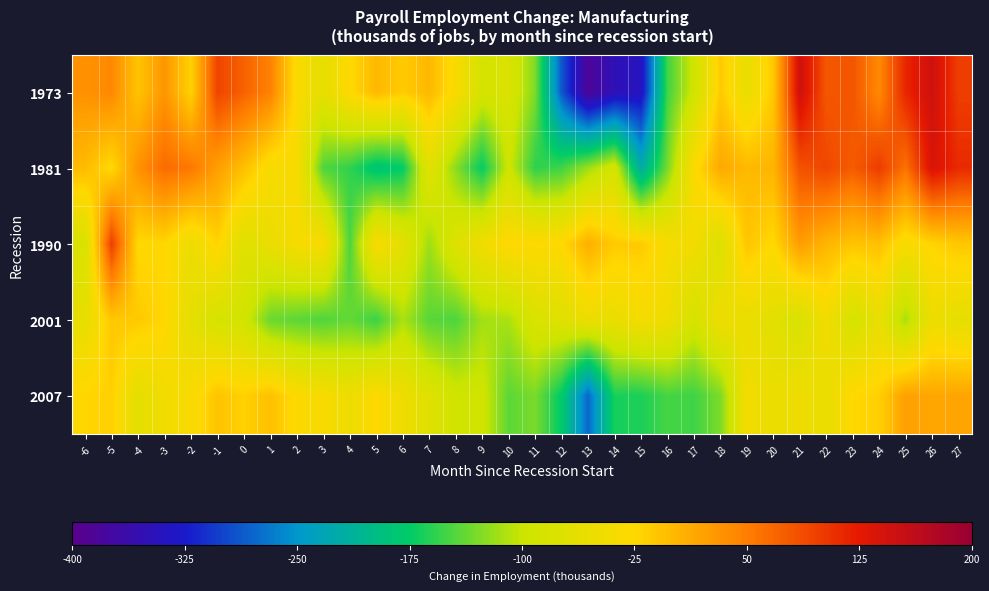

What is the spread (max minus min) of values at 12?

261